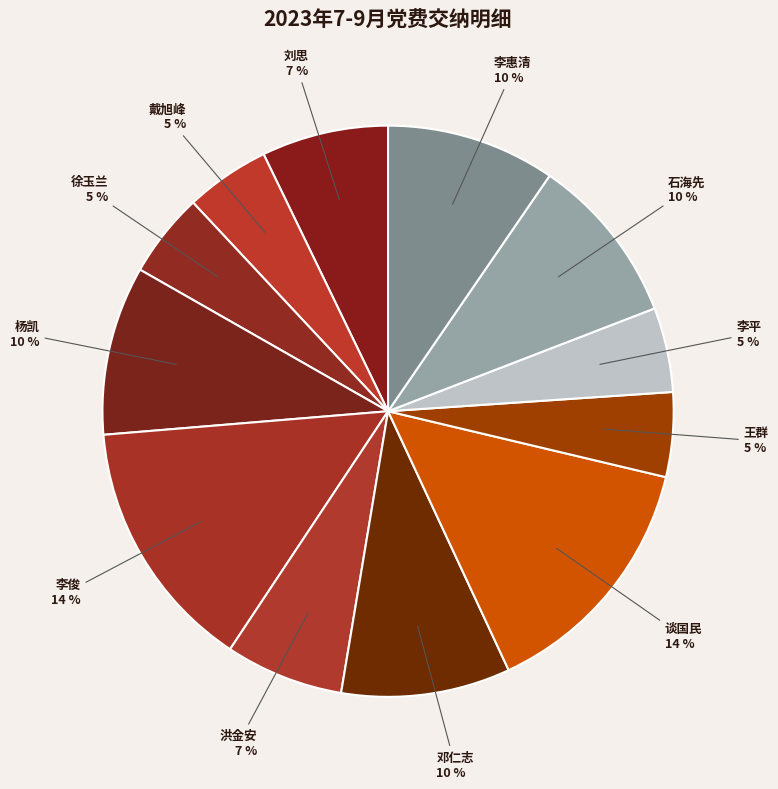

How many segments does this pie chart have?

12